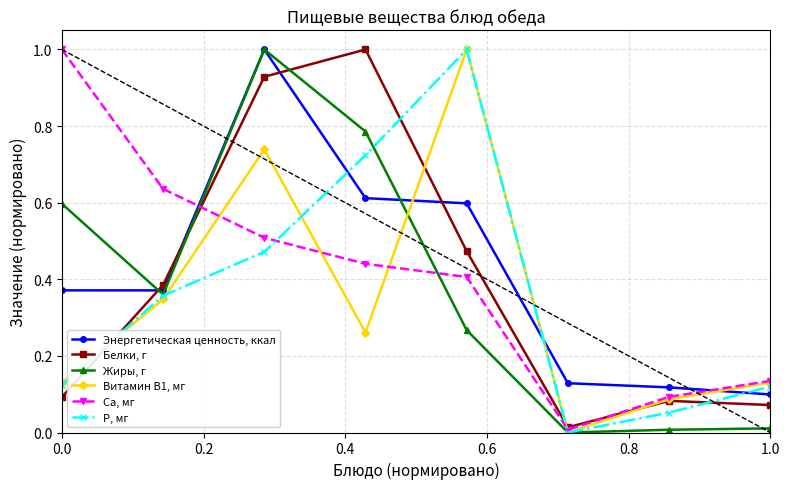

How many interior local valleys does the Белки, г series have?

1